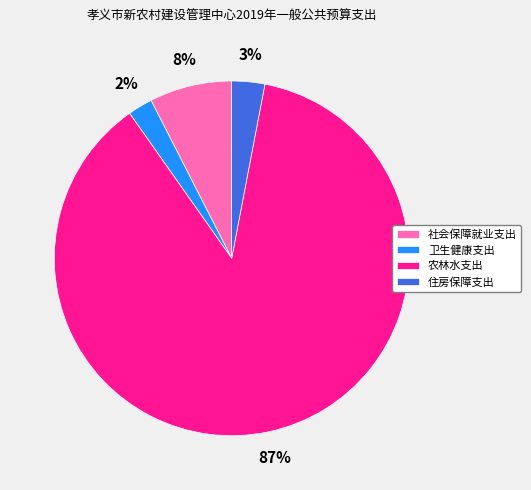

Combined, do 农林水支出 and 卫生健康支出 account for over 50%?

Yes